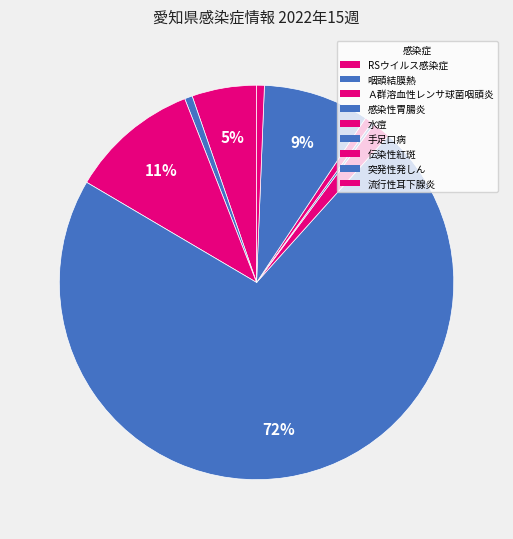

The 水痘 slice represents 11% of the pie. True or false?

False